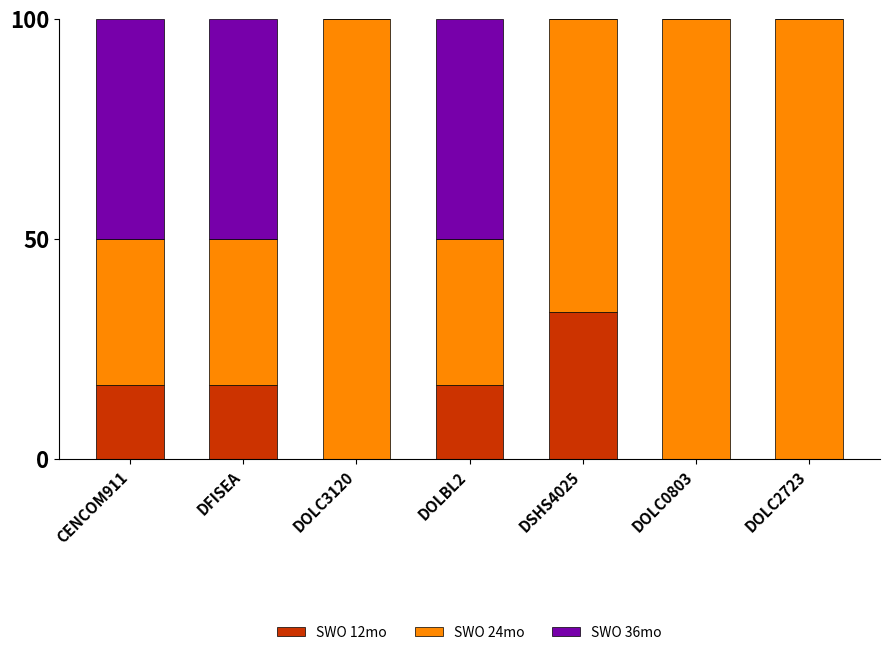

What is the sum of the SWO 12mo values at DOLC0803 and DFISEA?

16.7